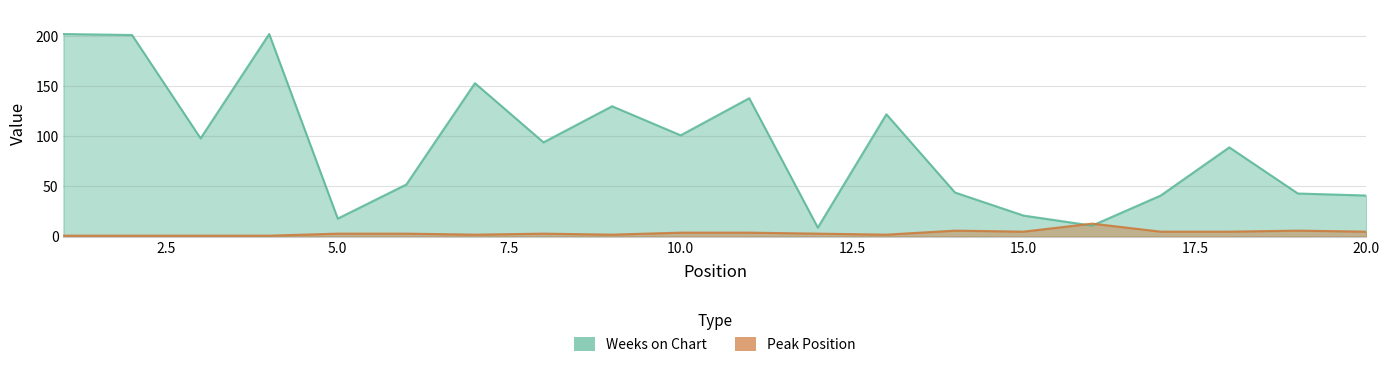

What is the approximate value of Weeks on Chart at 3, to the nearest 5?

100